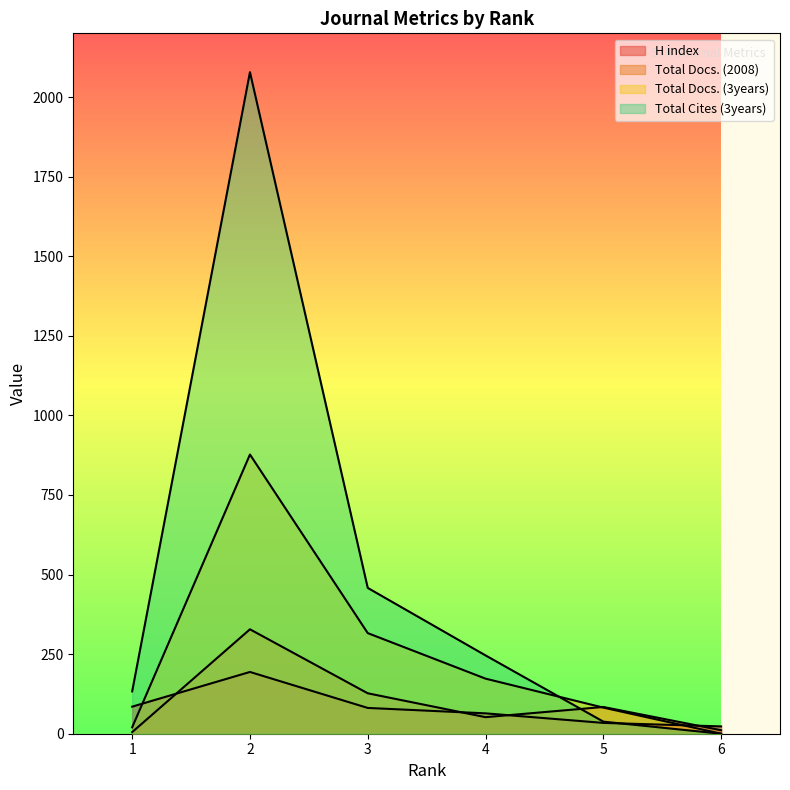

Where is the first local maximum for Total Cites (3years)?

2